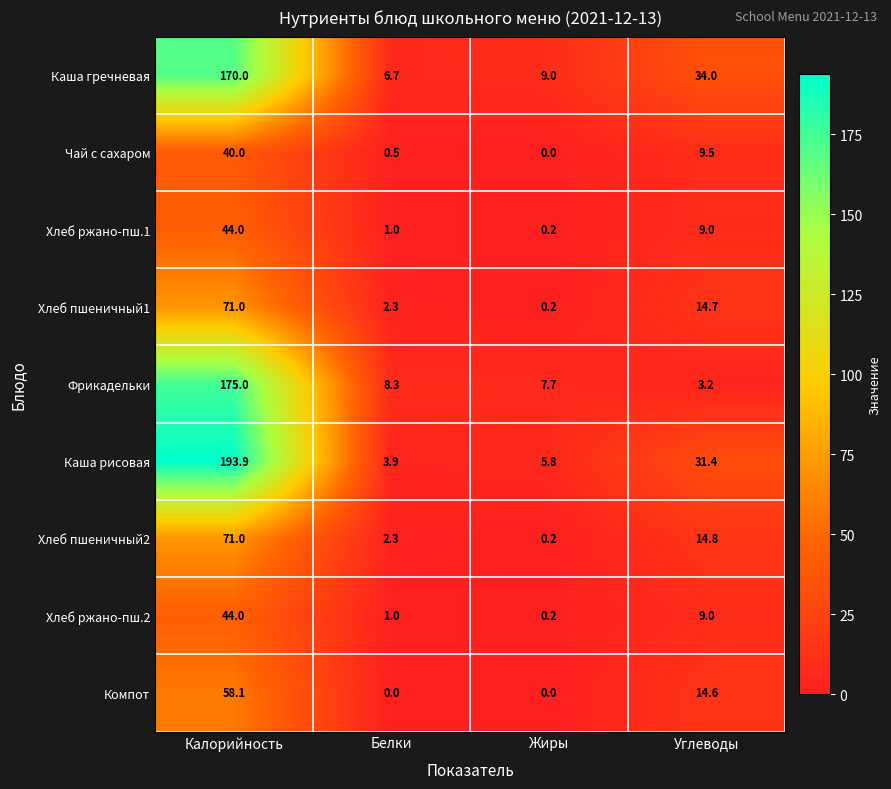

List the labels in order of Хлеб пшеничный2 value, smallest first.

Жиры, Белки, Углеводы, Калорийность